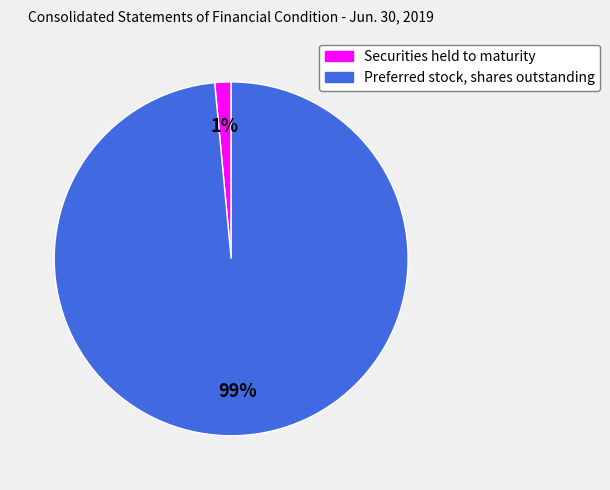

Between Preferred stock, shares outstanding and Securities held to maturity, which is larger?

Preferred stock, shares outstanding